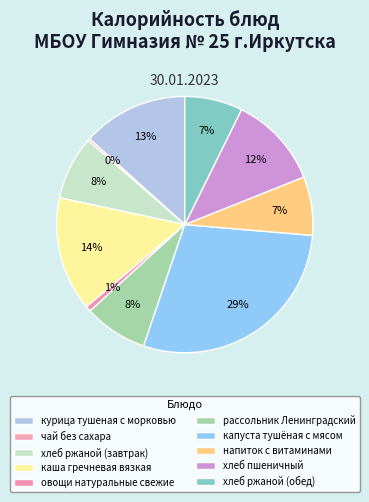

How many slices are in this pie chart?

10